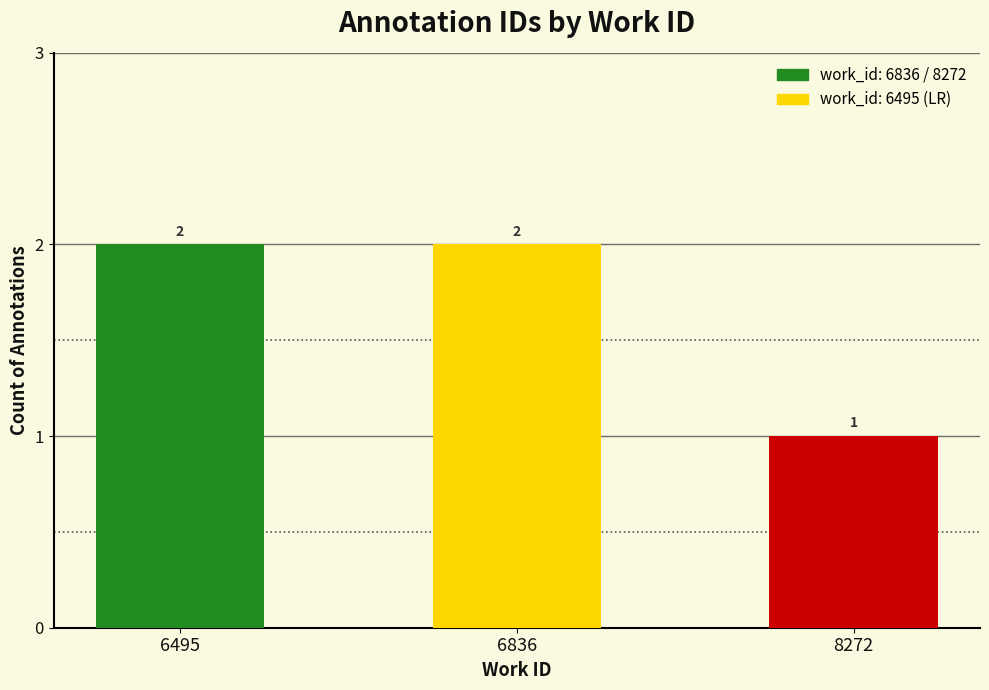

What is the ratio of the value at 6495 to the value at 6836?

1.0